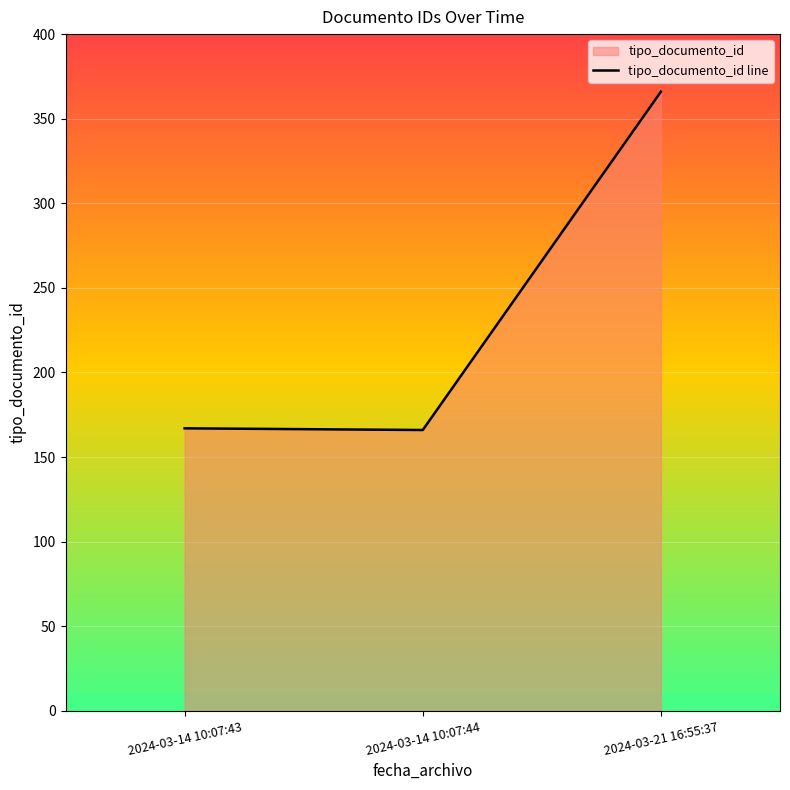

Rank the categories by value from lowest to highest.

2024-03-14 10:07:44, 2024-03-14 10:07:43, 2024-03-21 16:55:37